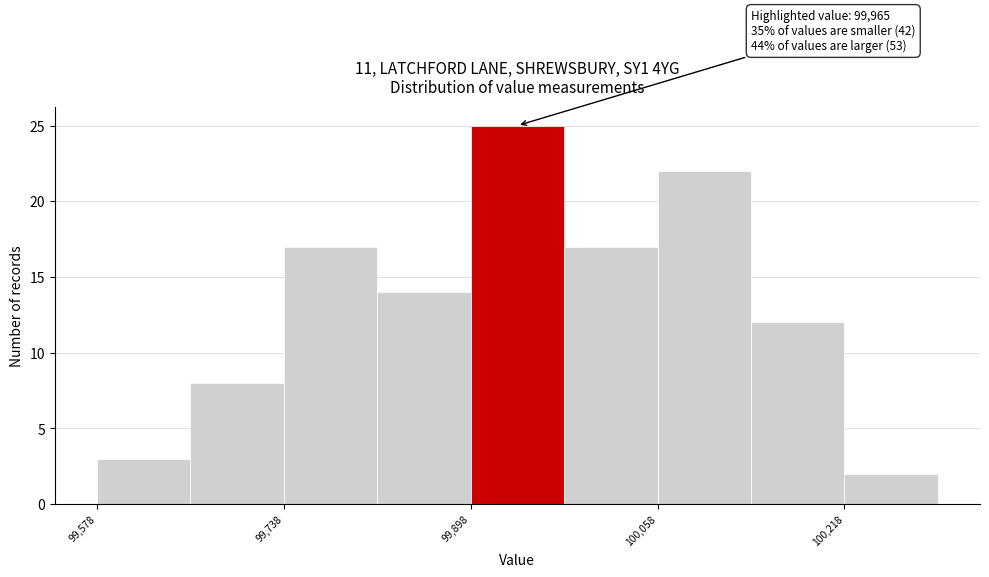

Which range on the x-axis has the tallest bar?

99900 to 99980